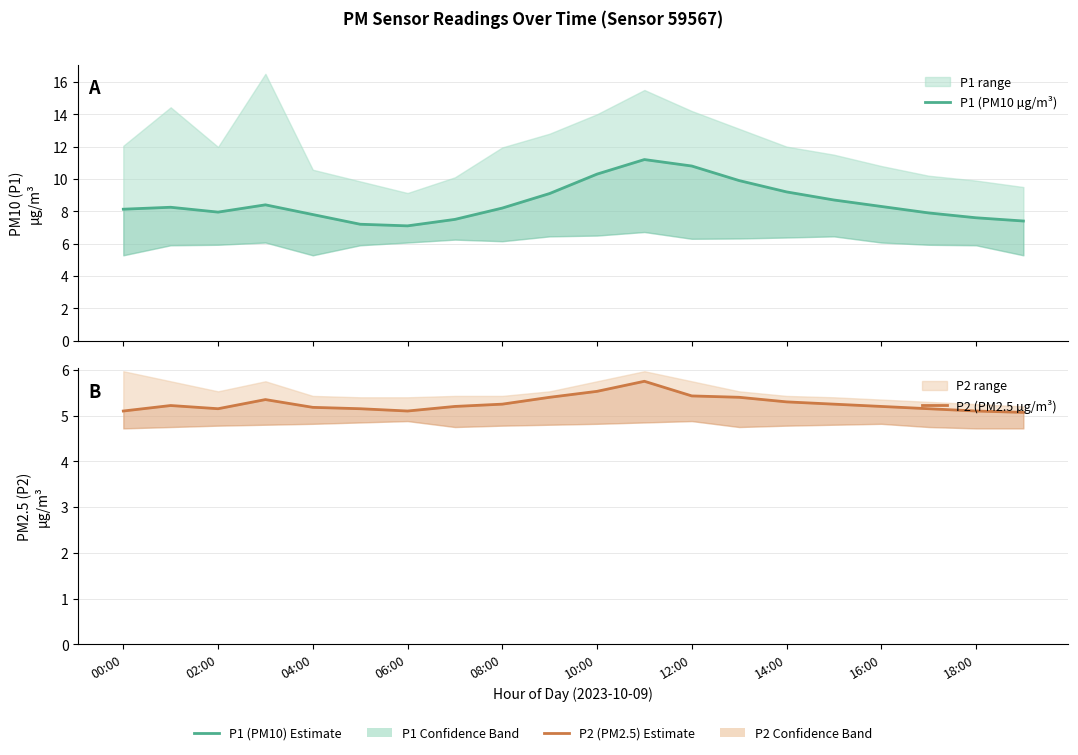

Count the P2 (PM2.5 µg/m³) values in the range 5 to 6.

20